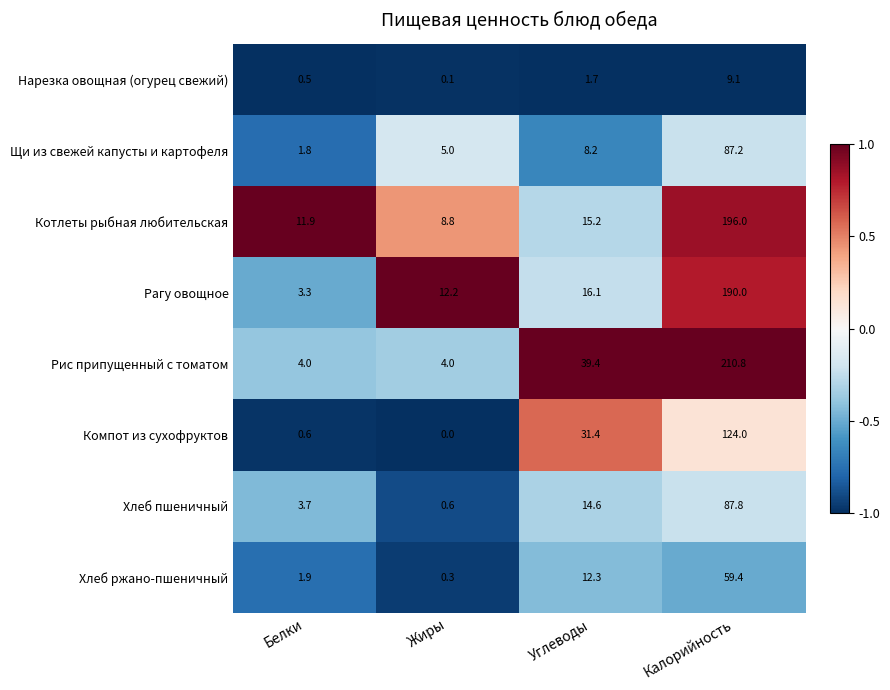

Which series has the largest range (max minus min)?

Рис припущенный с томатом